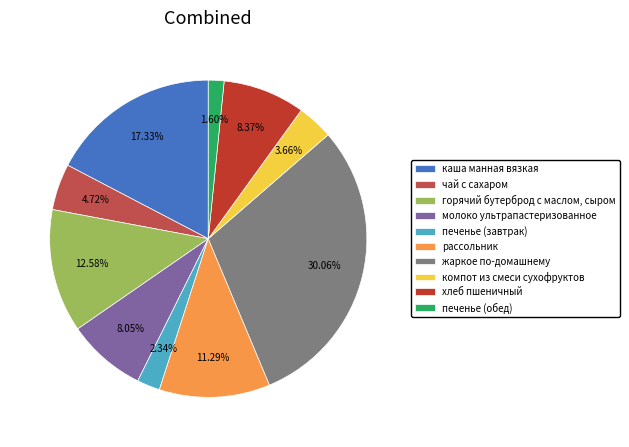

Does компот из смеси сухофруктов account for over 50% of the chart?

No